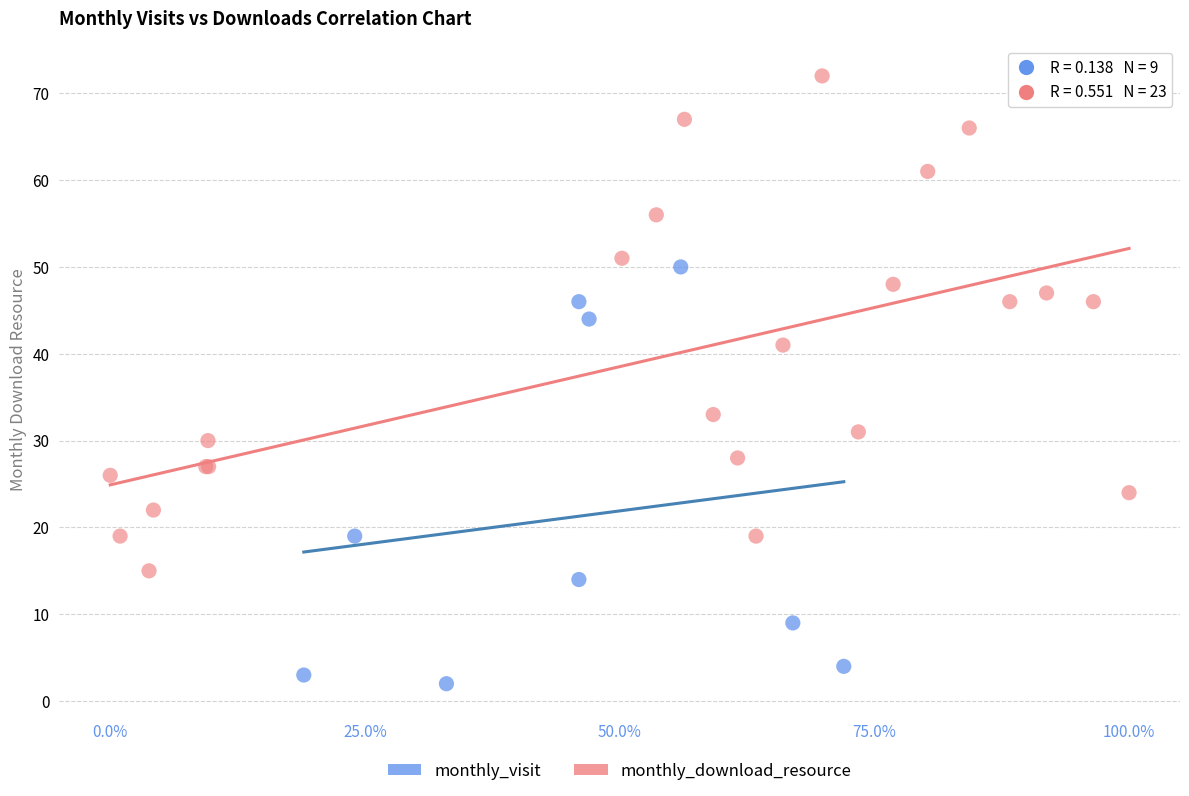

Which series contains the highest Y value?

monthly_download_resource